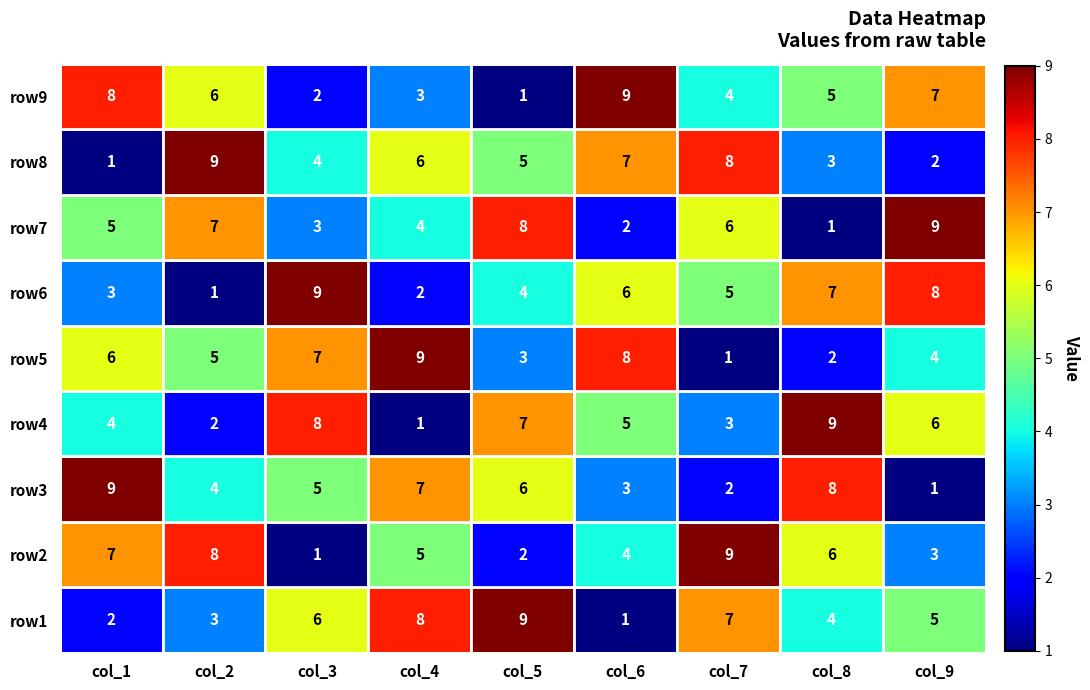

What is the approximate value of row5 at col_3?

7